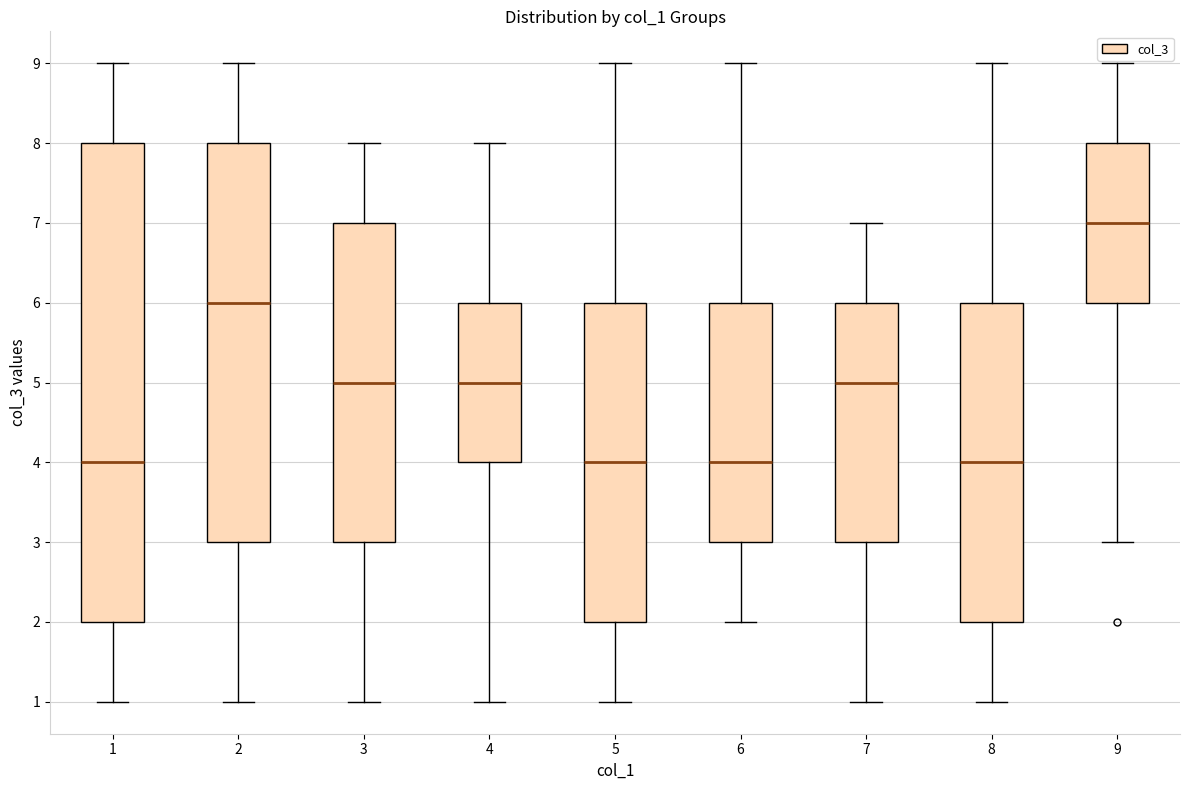

Reading left to right, read every box against the y-axis: the position of its median line, the range the box covers, and the ends of its whiskers. The values are not printed on the chart, so give them approximately, as read against the axis.

1: median 4, box 2 to 8, whiskers 1 to 9
2: median 6, box 3 to 8, whiskers 1 to 9
3: median 5, box 3 to 7, whiskers 1 to 8
4: median 5, box 4 to 6, whiskers 1 to 8
5: median 4, box 2 to 6, whiskers 1 to 9
6: median 4, box 3 to 6, whiskers 2 to 9
7: median 5, box 3 to 6, whiskers 1 to 7
8: median 4, box 2 to 6, whiskers 1 to 9
9: median 7, box 6 to 8, whiskers 3 to 9